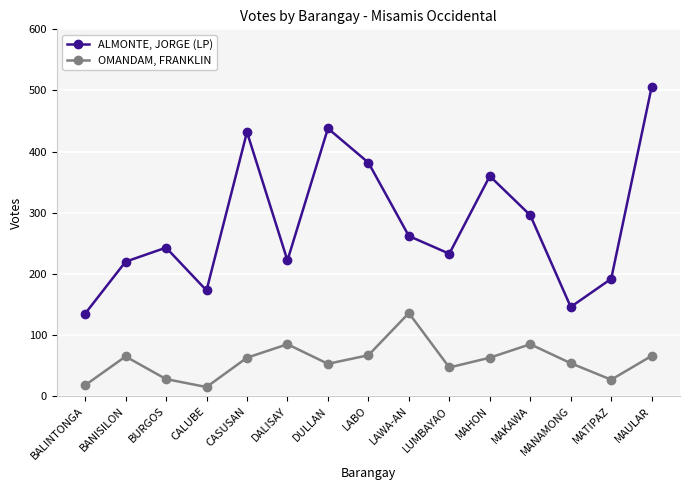

At which category is the sum across all series the highest?

MAULAR